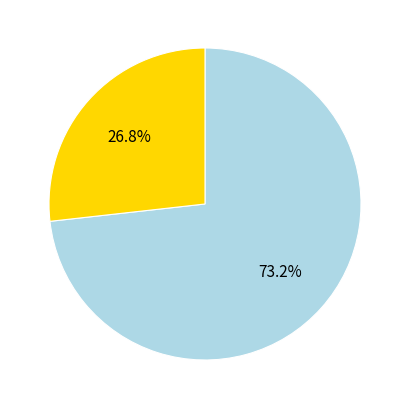

Rank the categories by value from highest to lowest.

Cancelled orders, Completed Order